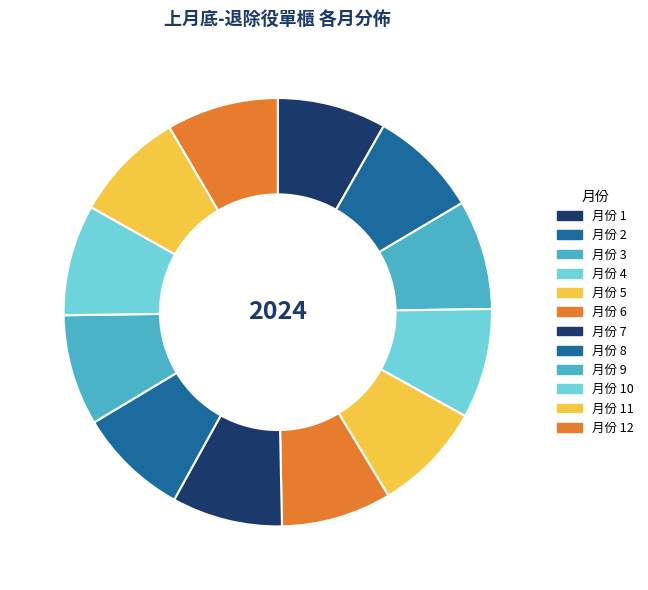

Does any single category account for the majority?

No